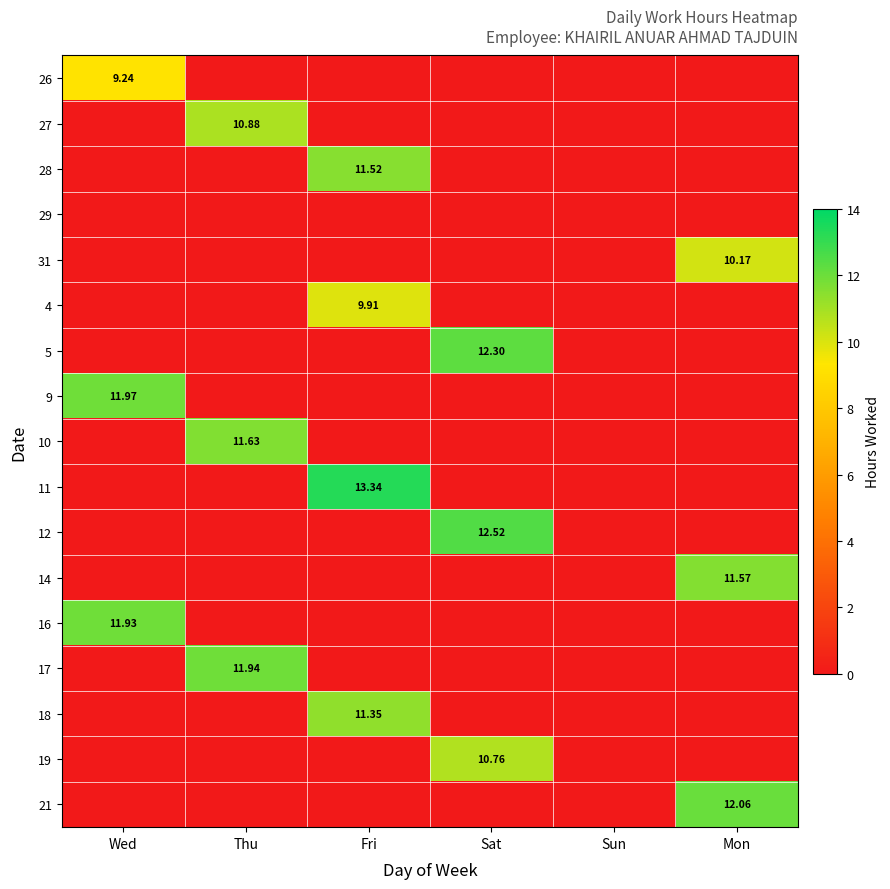

Between Sat and Sun, which series saw the biggest shift?

12